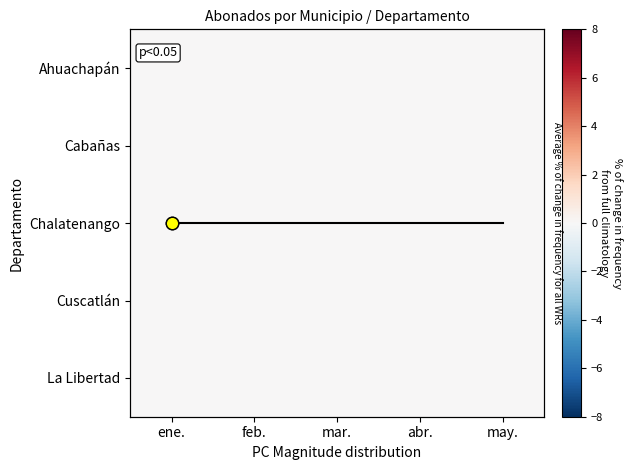

List the series in order of their peak value, lowest first.

Ahuachapán, Cabañas, Chalatenango, Cuscatlán, La Libertad, avg line